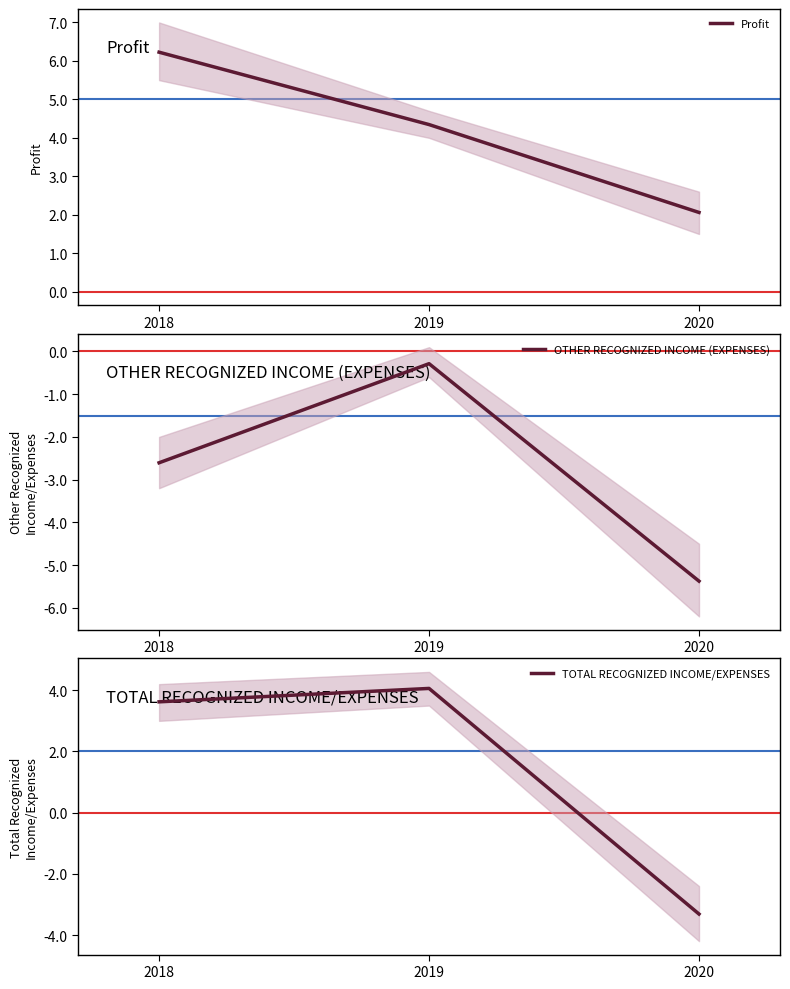

What is the minimum value shown in the chart?

-5.4